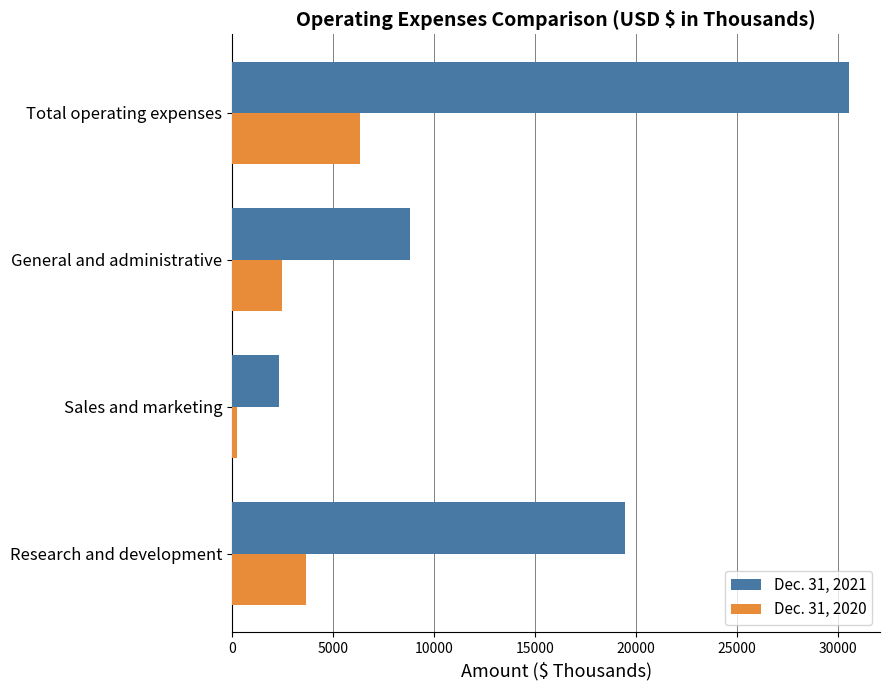

What is the difference between the second highest and minimum values in the Dec. 31, 2020 series?

3444